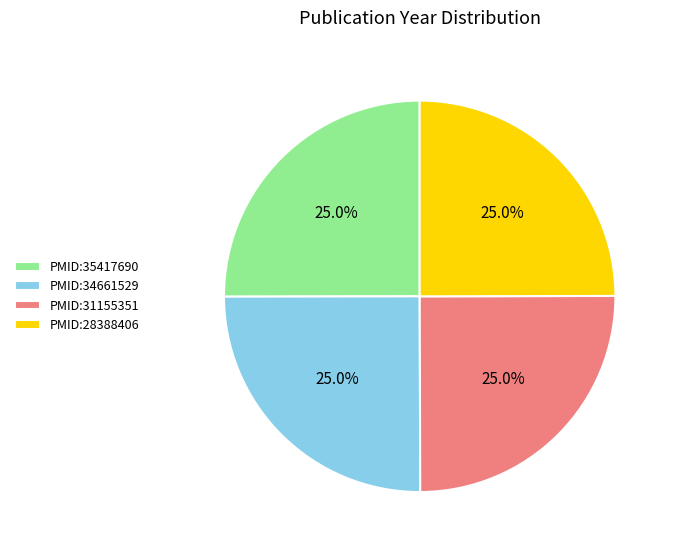

The PMID:35417690 slice represents 18% of the pie. True or false?

False